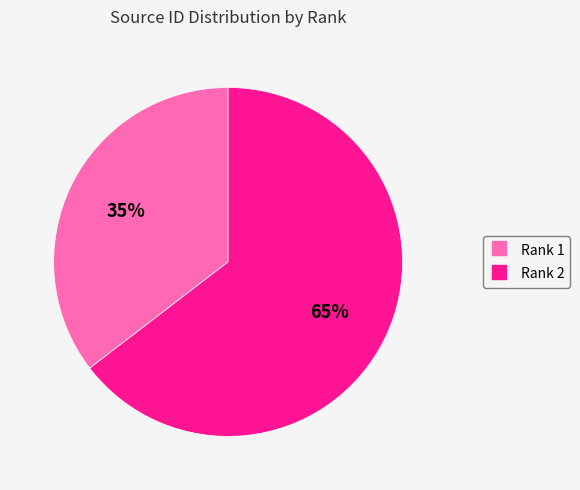

How many slices are in this pie chart?

2